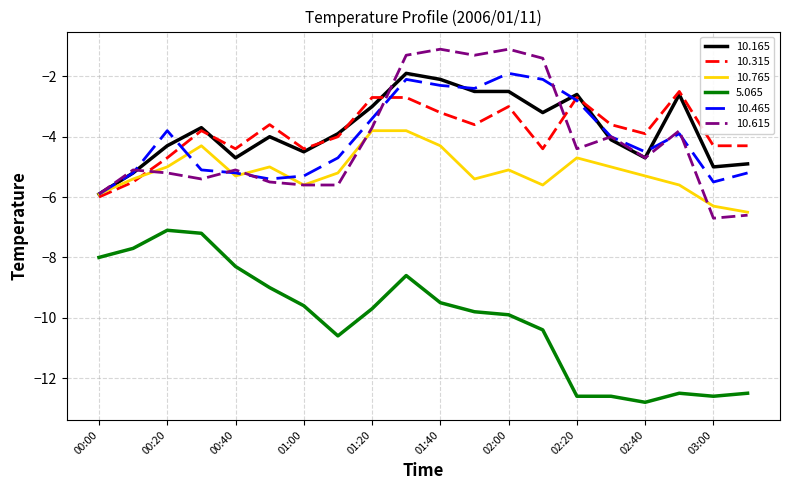

What are all the series names shown in the legend?

10.165, 10.315, 10.765, 5.065, 10.465, 10.615